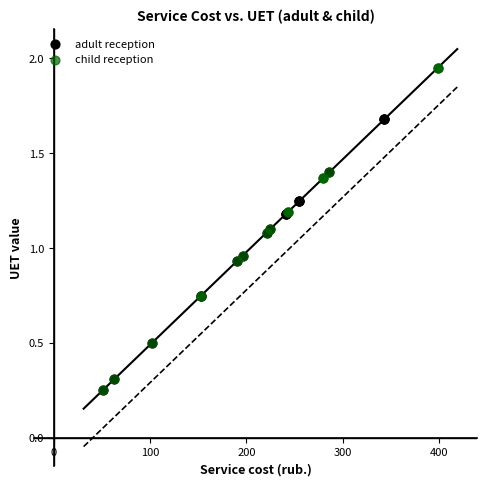

Which series has the widest spread of Y values?

child reception